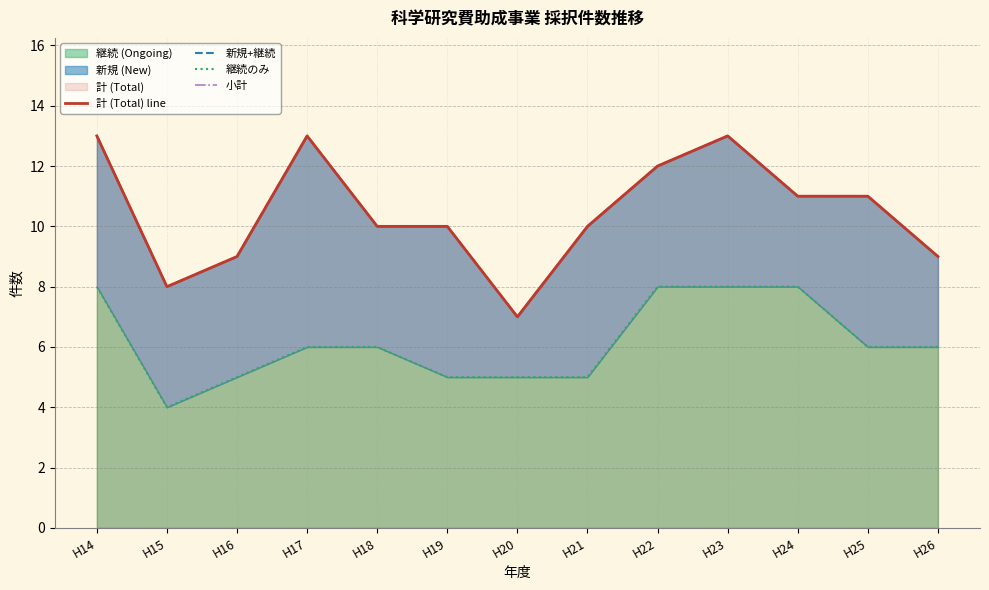

True or false: 継続のみ has more than 1 points higher than both neighbors.

False